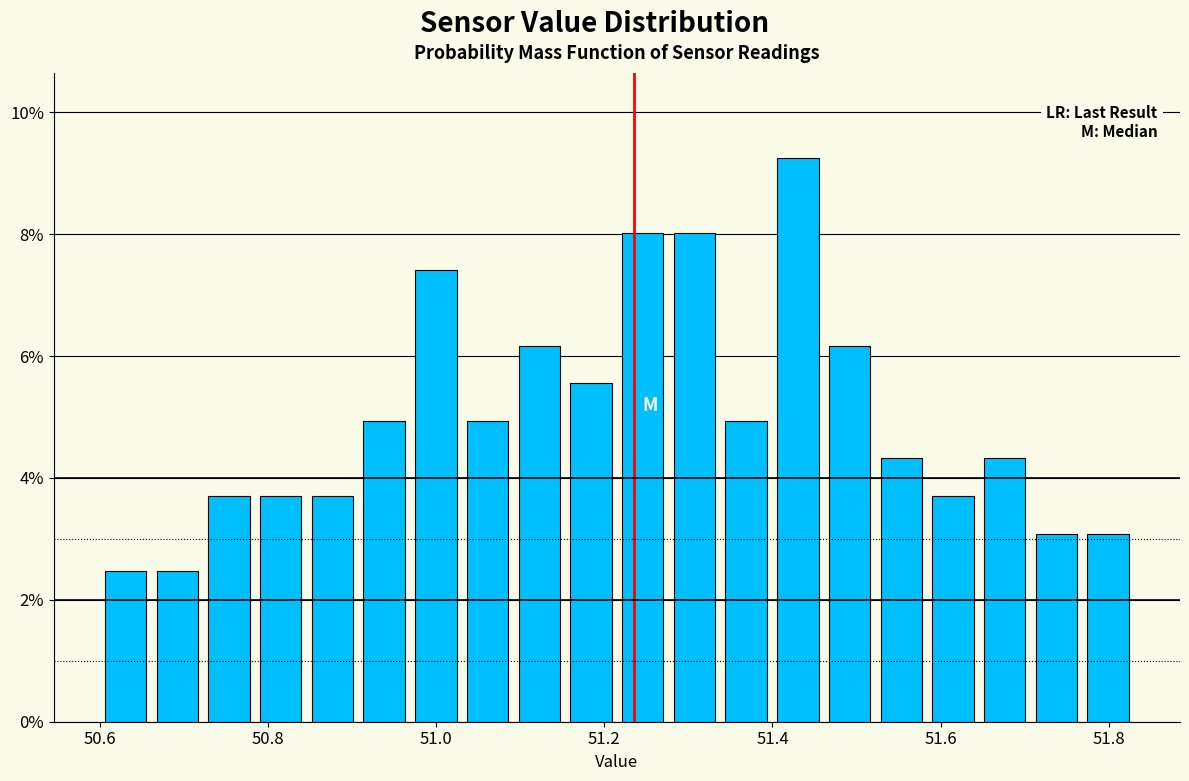

Read against the x-axis, roughly where is the centre of the tallest bar?

51.44